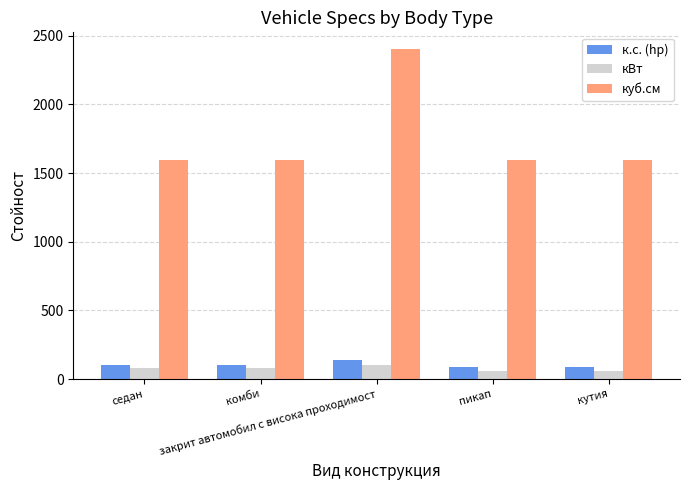

Rank the series by their maximum value, from lowest to highest.

кВт, к.с. (hp), куб.см